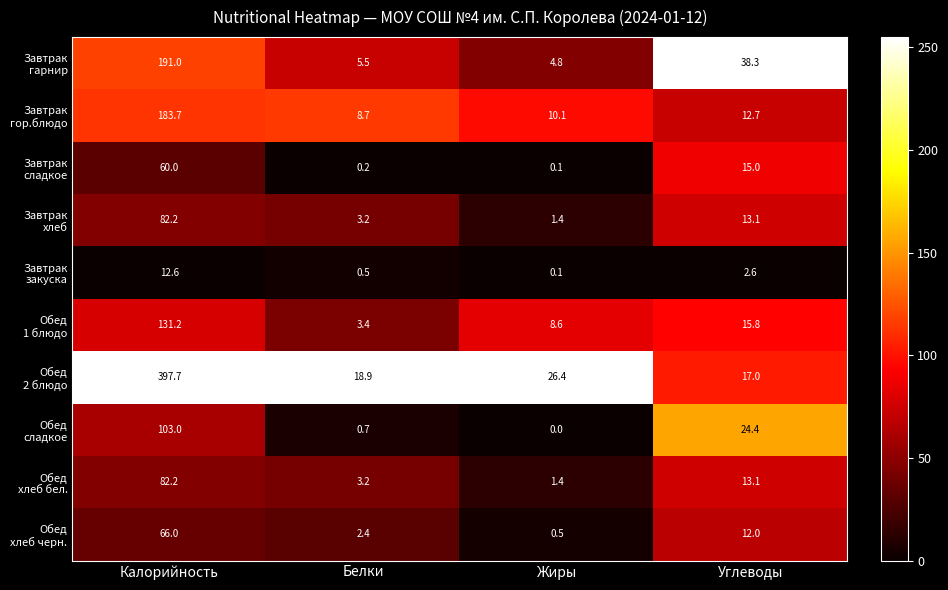

At which category is the sum across all series the highest?

Калорийность